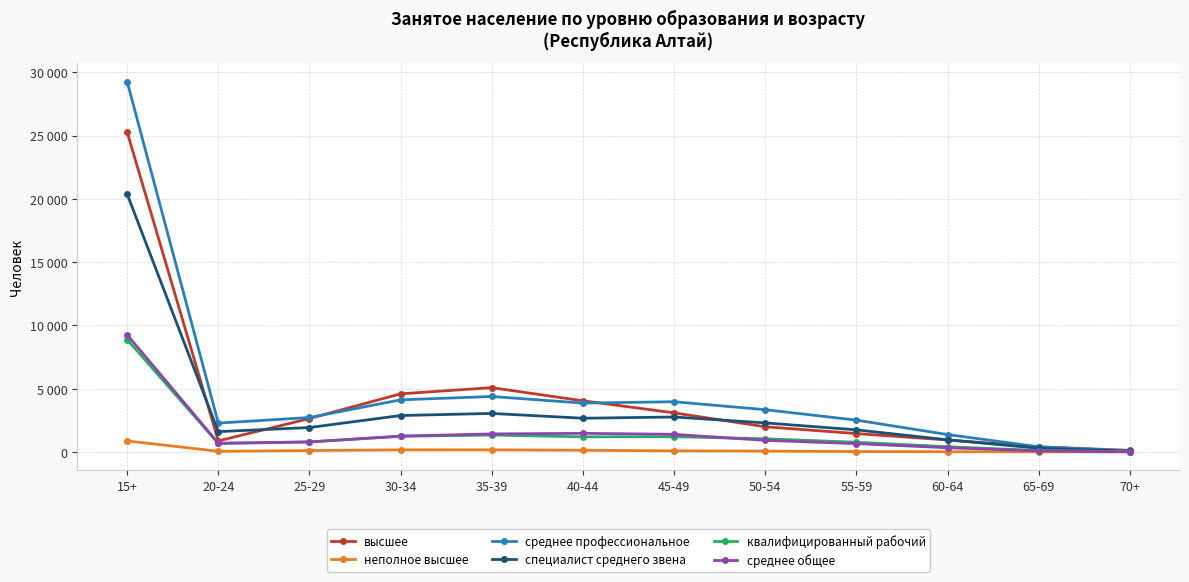

What is the minimum value for среднее общее?

17